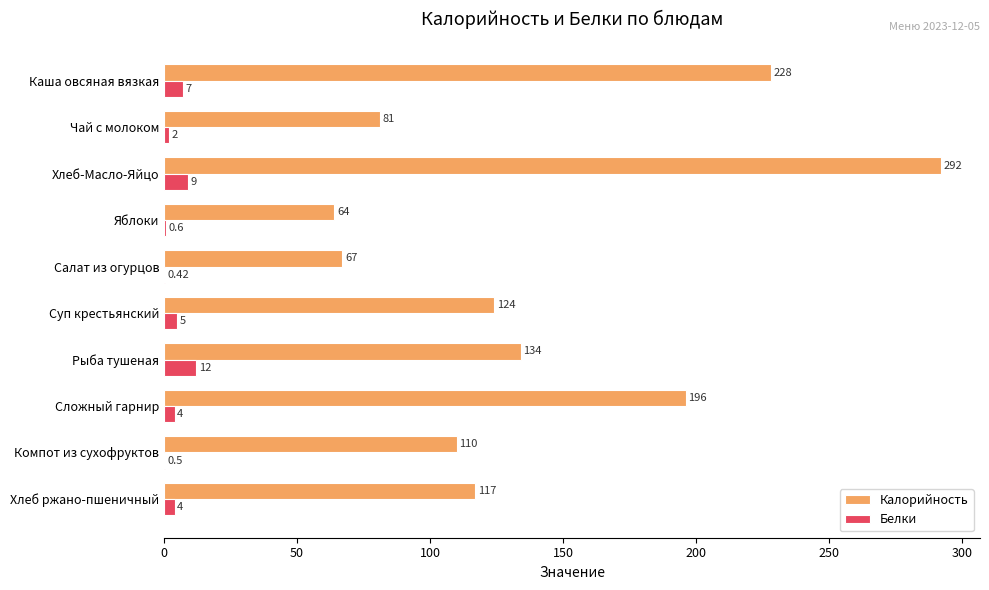

What is the sum of all Калорийность values?

1413.0